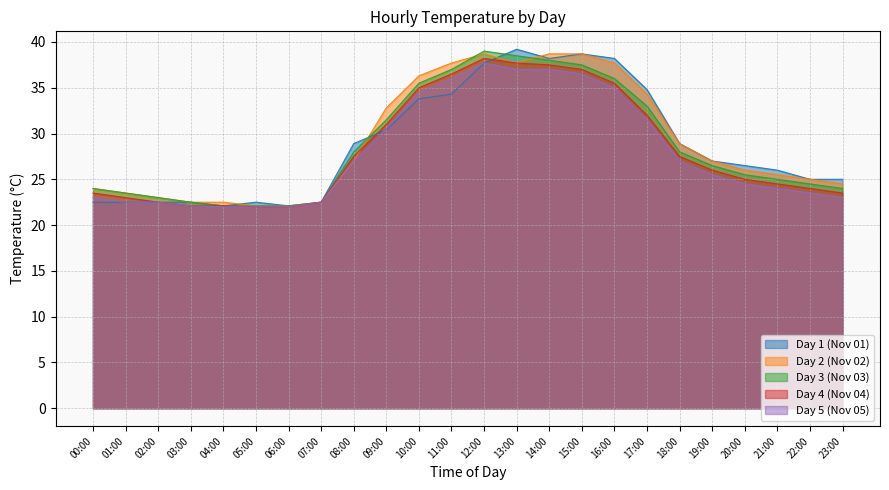

What is the sum of all Day 1 (Nov 01) values?

691.8